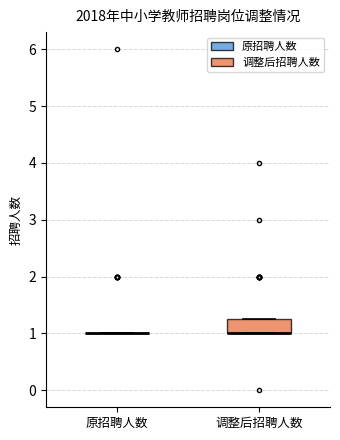

Which box is the tallest, from its lower edge to its upper edge?

调整后招聘人数